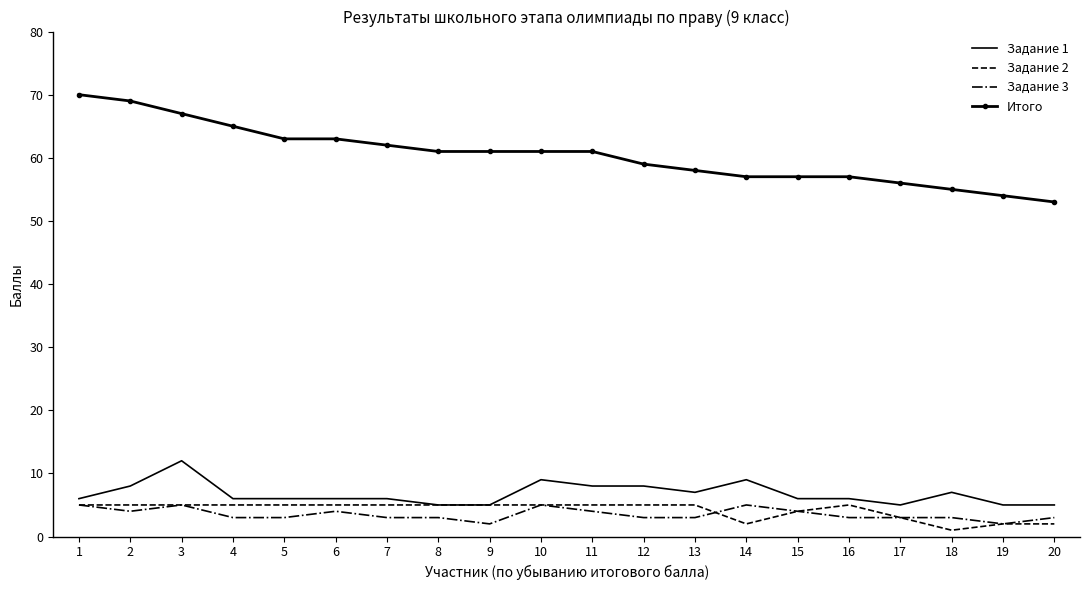

What value does the Задание 2 series have at 7?

5